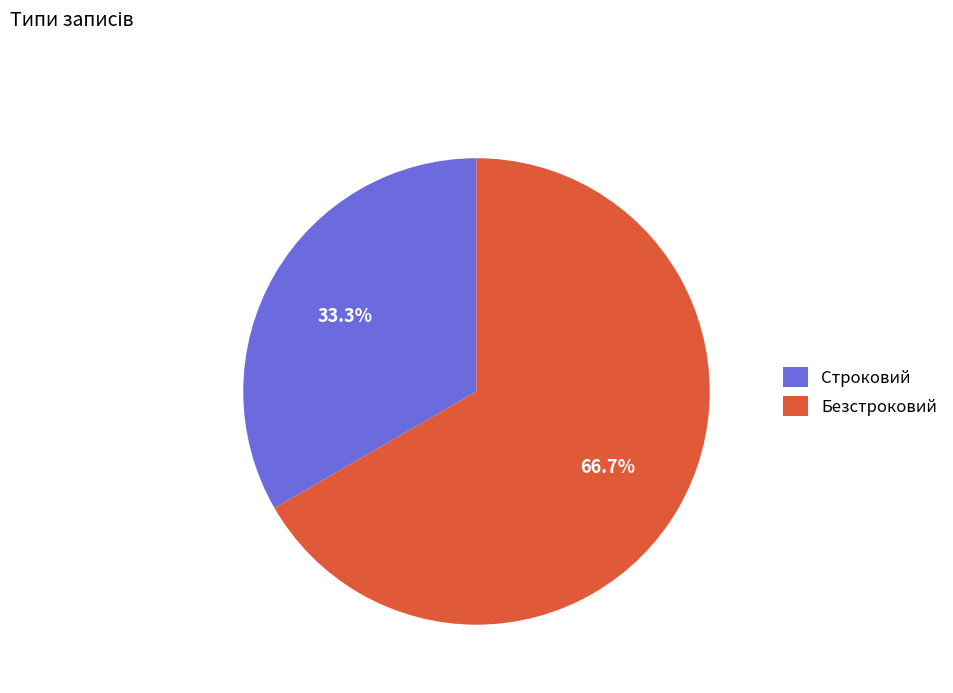

How many segments does this pie chart have?

2